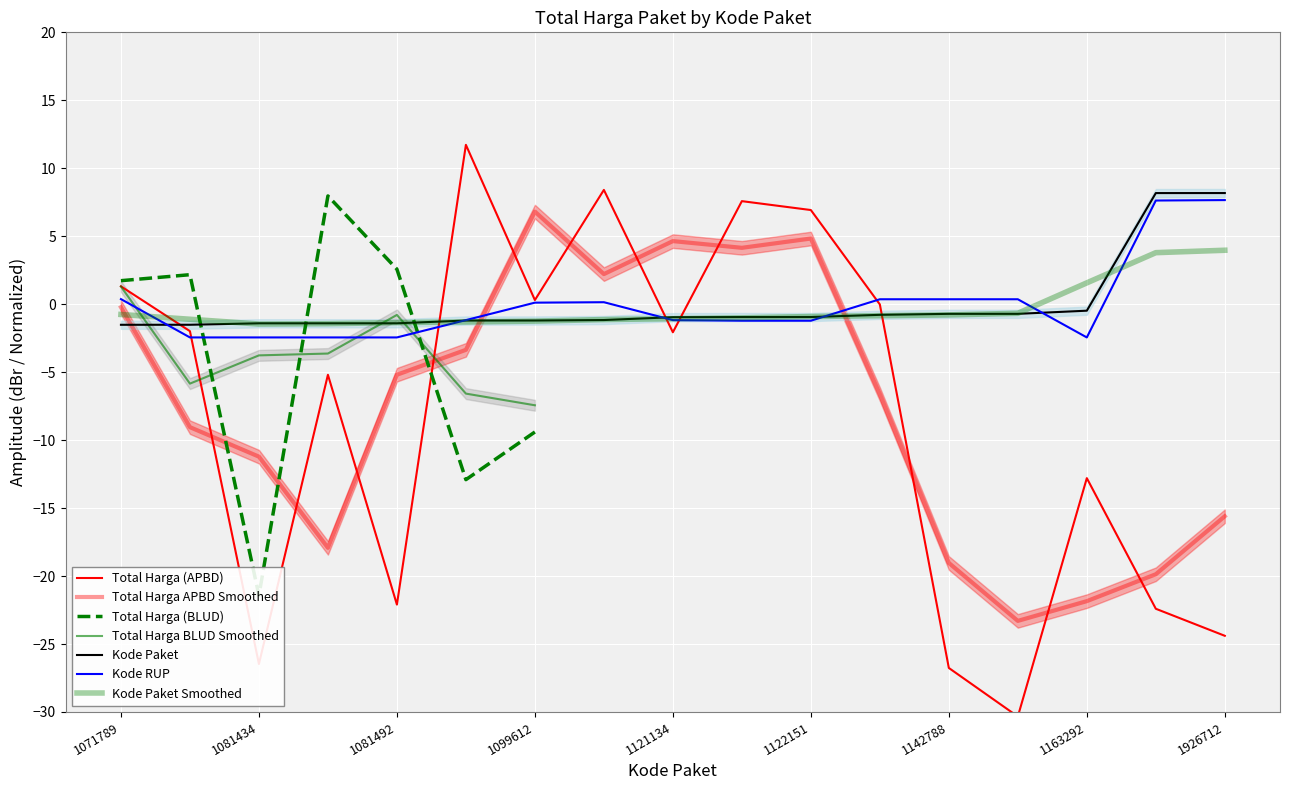

Reading left to right, extract all data points from this chart.

Kode Paket: 1071789=-1.5	1071985=-1.5	1081434=-1.4	1081455=-1.4	1081492=-1.4	1099423=-1.2	1099612=-1.2	1102623=-1.2	1121134=-1.0	1121996=-0.9	1122151=-0.9	1136402=-0.8	1142788=-0.7	1142840=-0.7	1163292=-0.5	1926538=8.2	1926712=8.2
Kode RUP: 1071789=0.4	1071985=-2.4	1081434=-2.4	1081455=-2.4	1081492=-2.4	1099423=-1.2	1099612=0.1	1102623=0.1	1121134=-1.2	1121996=-1.2	1122151=-1.2	1136402=0.4	1142788=0.4	1142840=0.4	1163292=-2.4	1926538=7.6	1926712=7.7